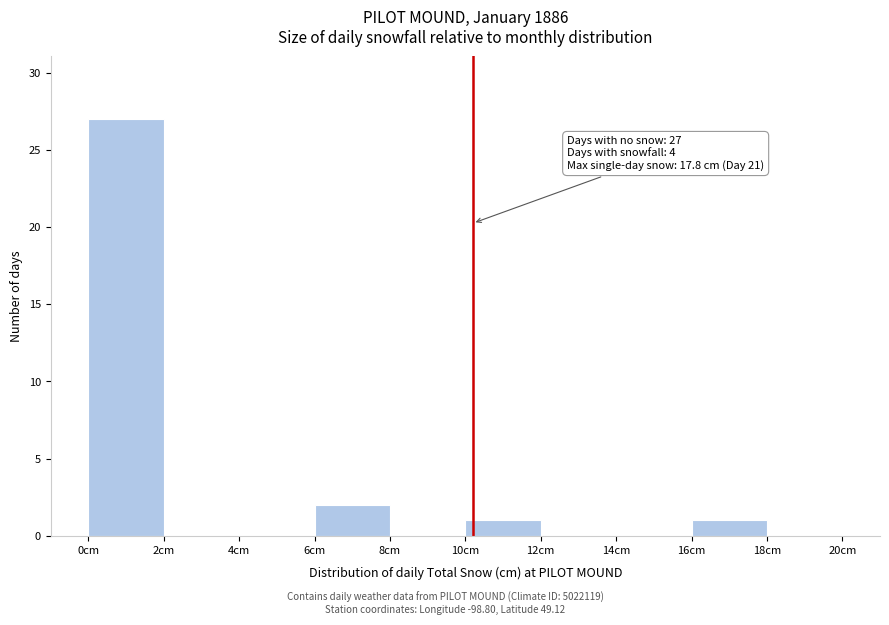

Which range on the x-axis has the tallest bar?

0 to 2